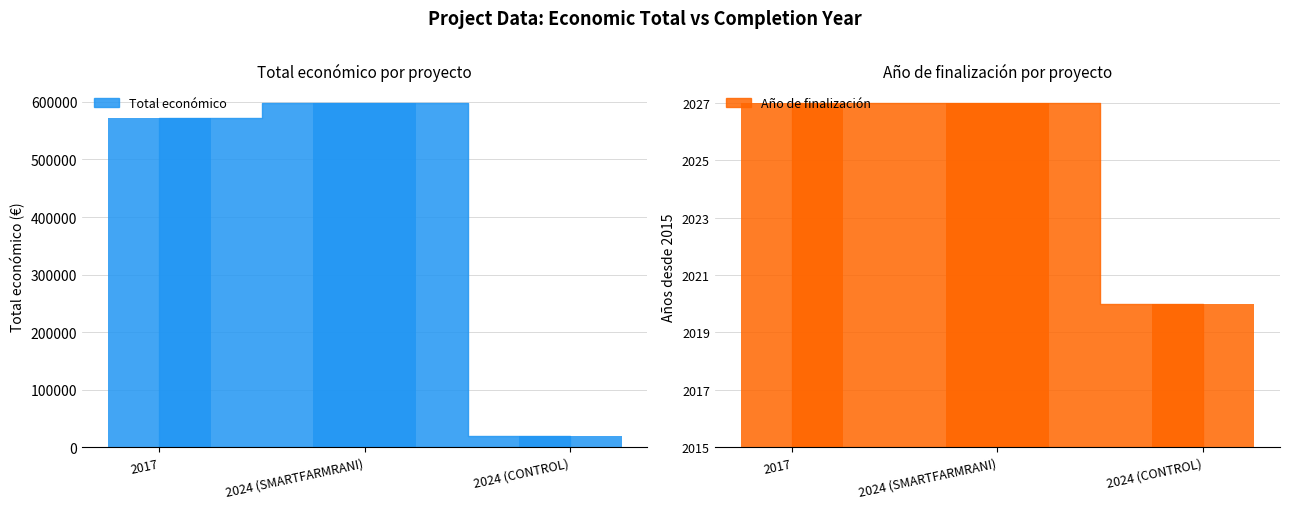

Count the Año de finalización values in the range 5 to 12.

3